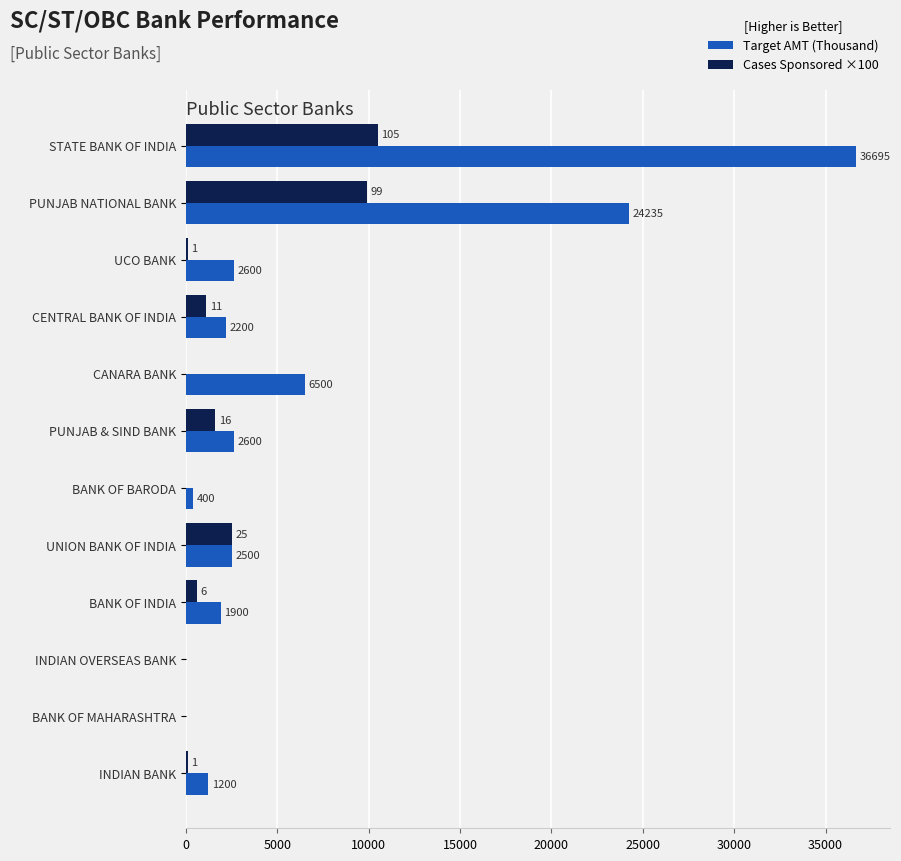

The Cases Sponsored ×100 series shows 0 at BANK OF MAHARASHTRA. True or false?

True